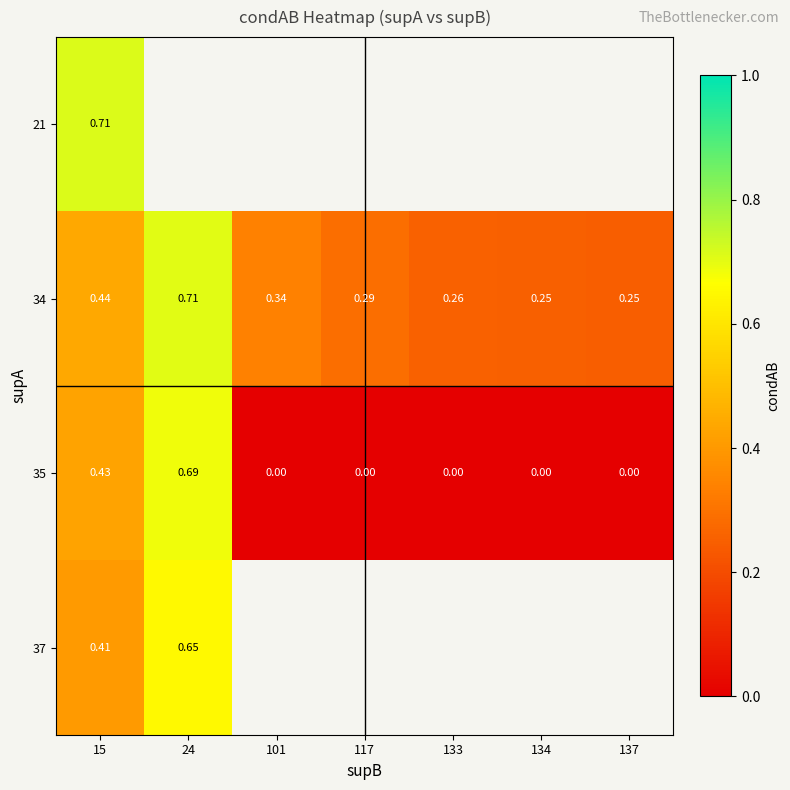

How many values in the 35 series exceed 0?

2